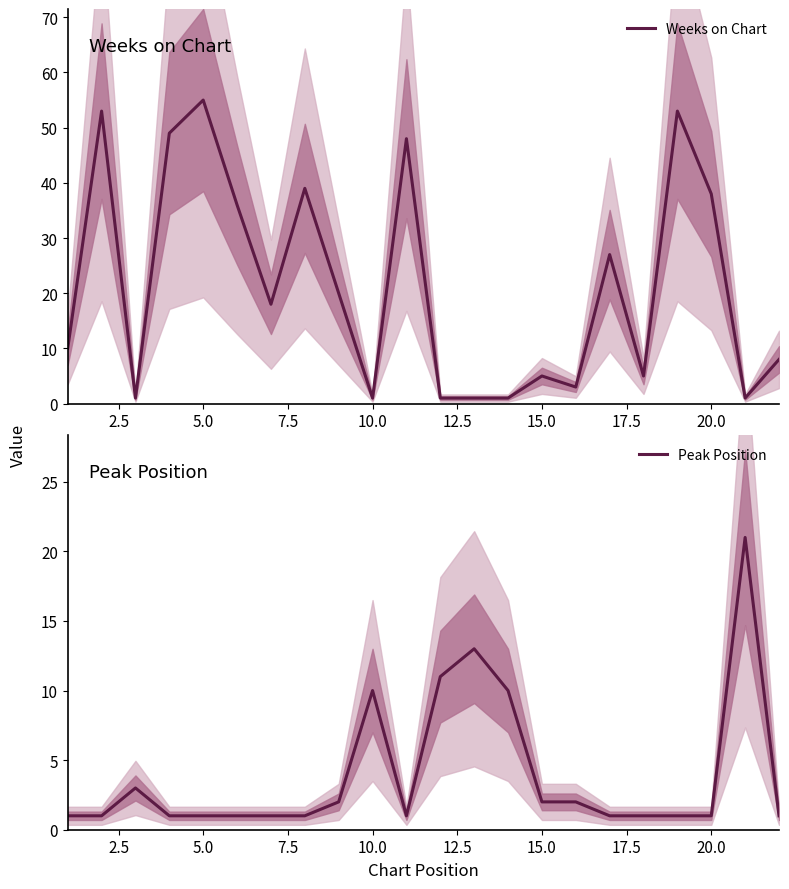

How many interior local valleys does the Weeks on Chart series have?

6